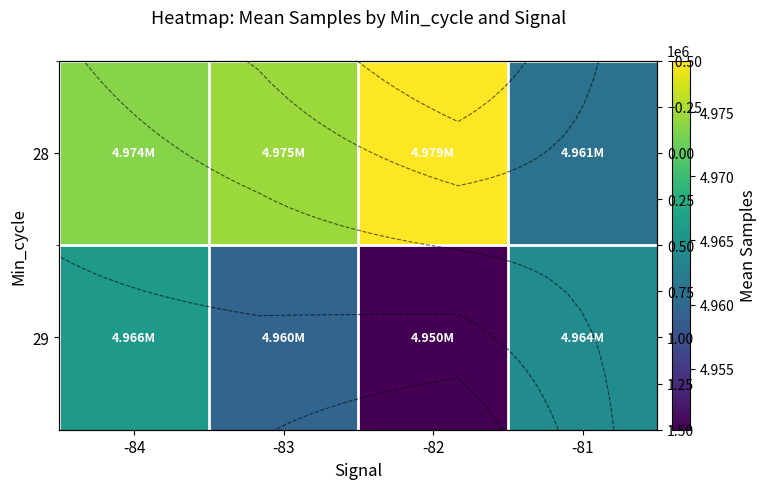

What is the minimum value for 29?

4950247.1